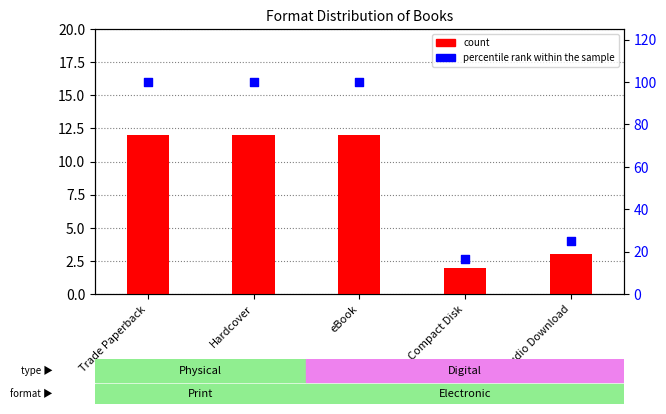

Which series has the largest Y range (max minus min)?

percentile rank within the sample